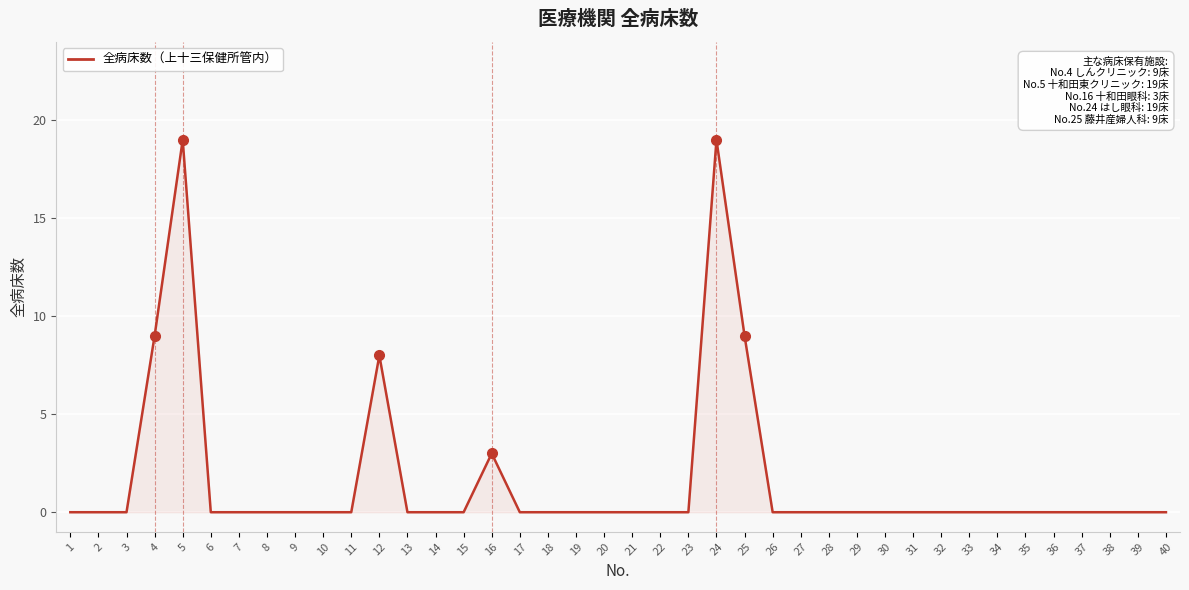

What is the maximum value shown in the chart?

19